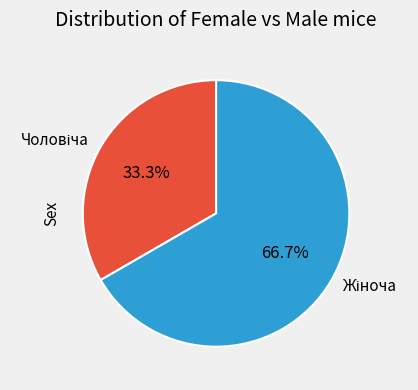

Is there a majority slice in this chart?

Yes